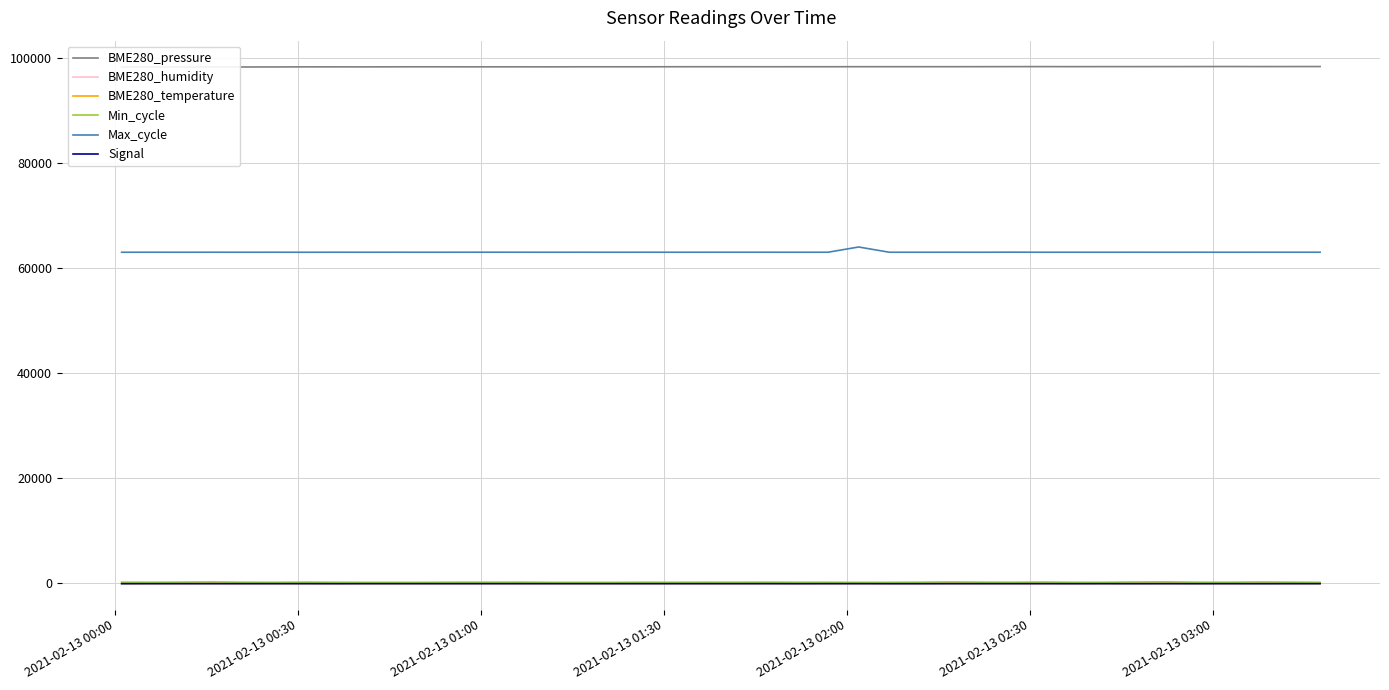

What is the maximum value shown in the chart?

98340.8